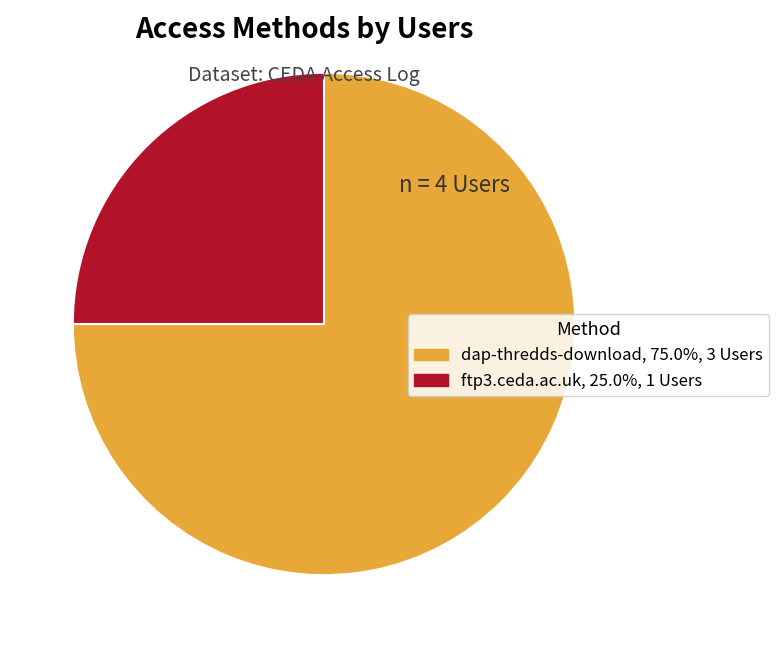

What is the smallest slice in the pie chart?

ftp3.ceda.ac.uk